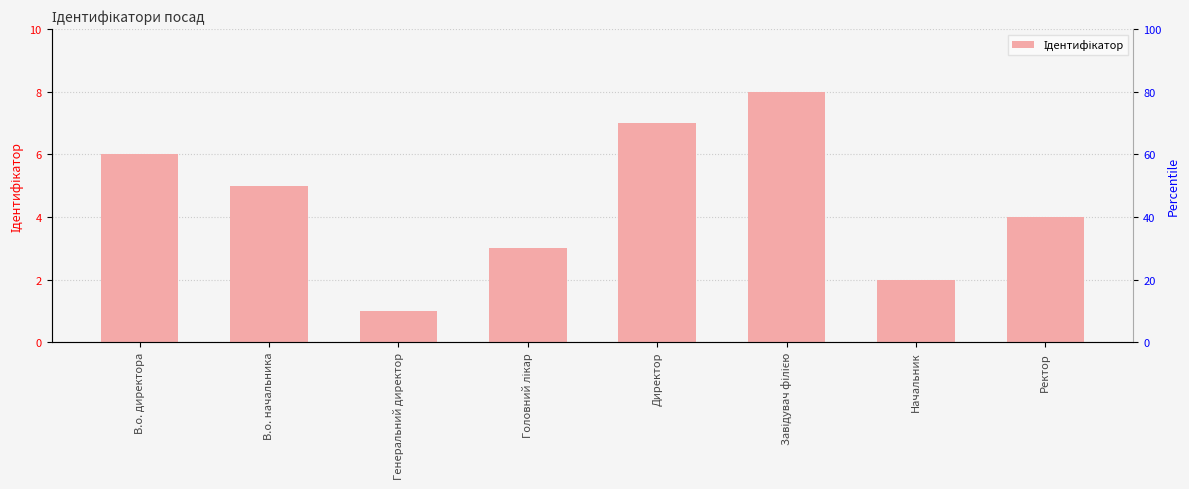

What is the value of the 5th bar from the left?

7